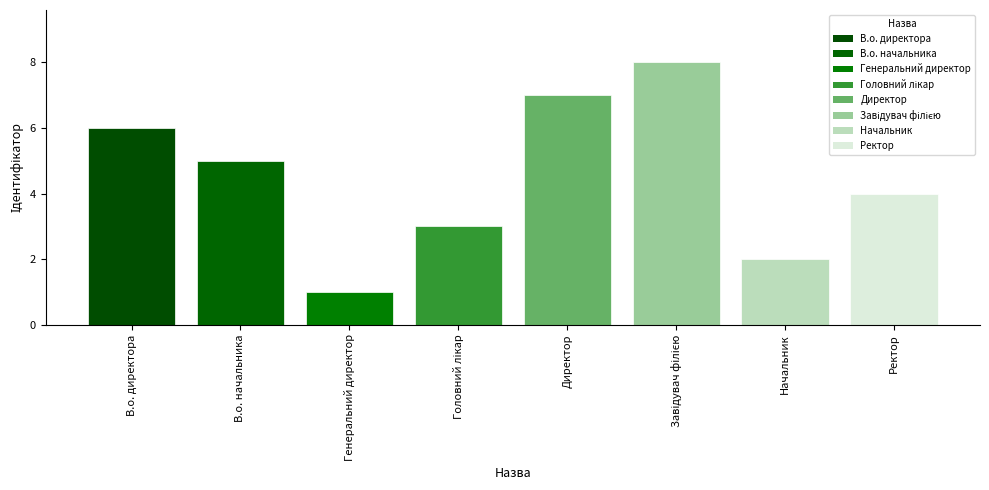

Reading right to left, transcribe all the data shown in this chart.

4	2	8	7	3	1	5	6